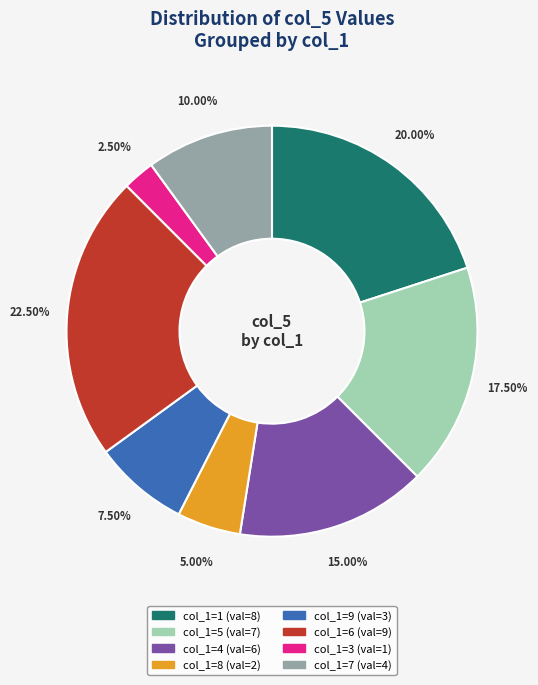

Is there a majority slice in this chart?

No